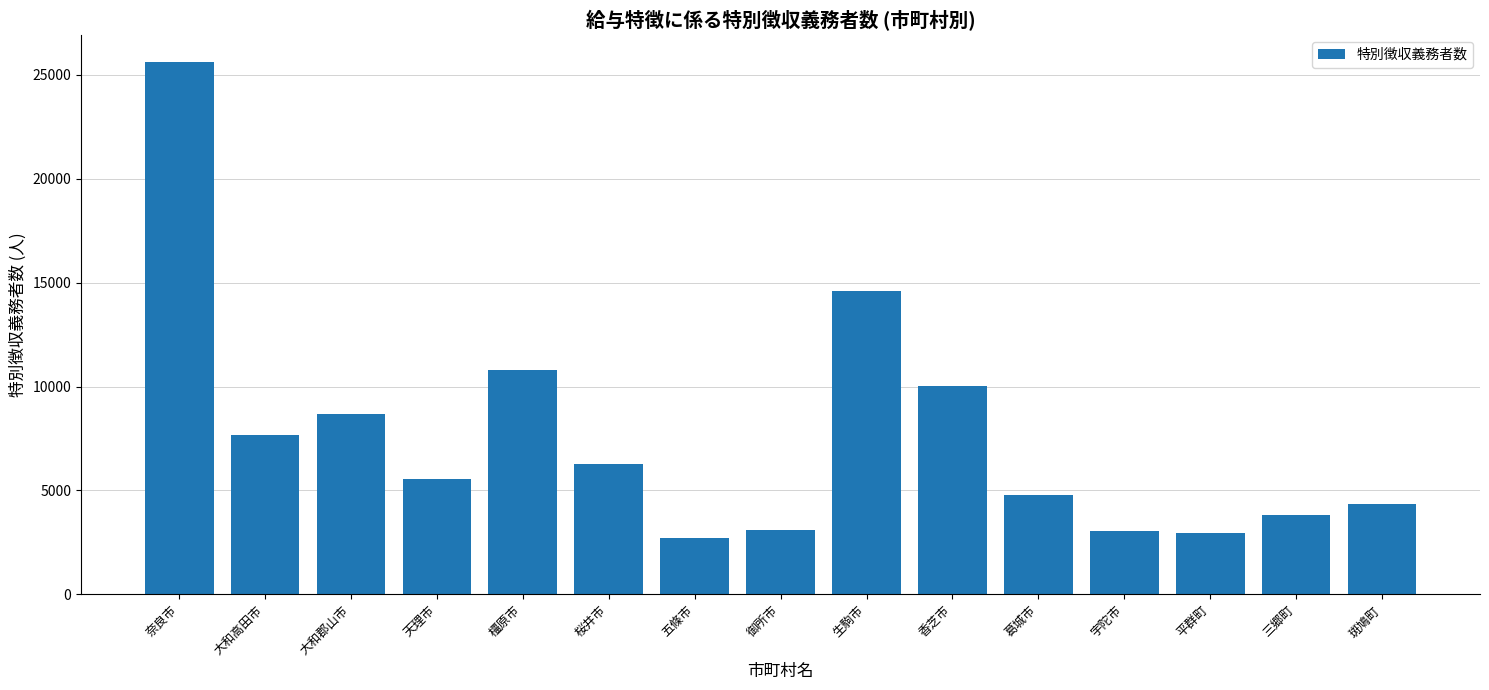

The chart shows a value of 10037 at 香芝市. True or false?

True